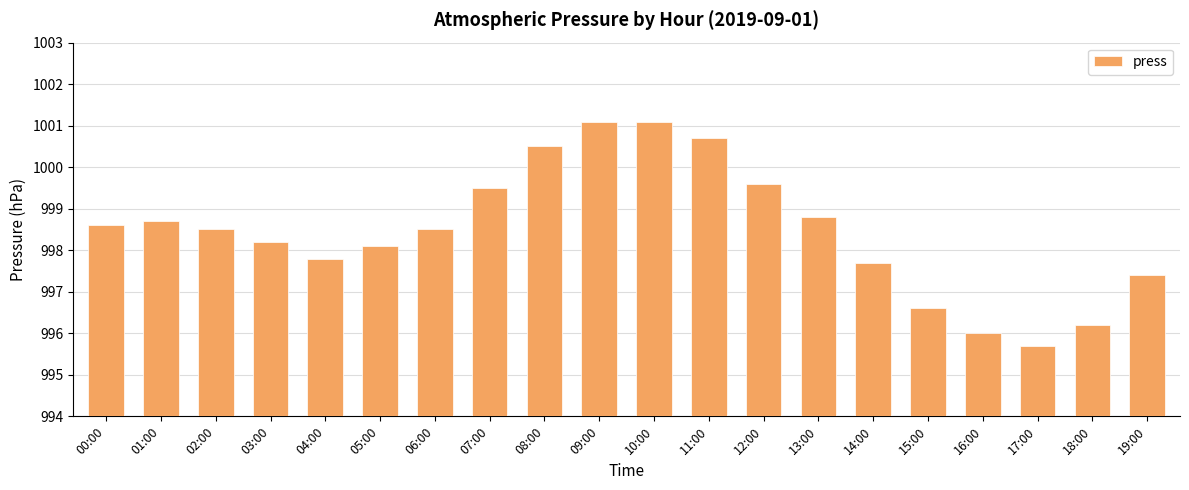

What is the sum of all values?

19969.3